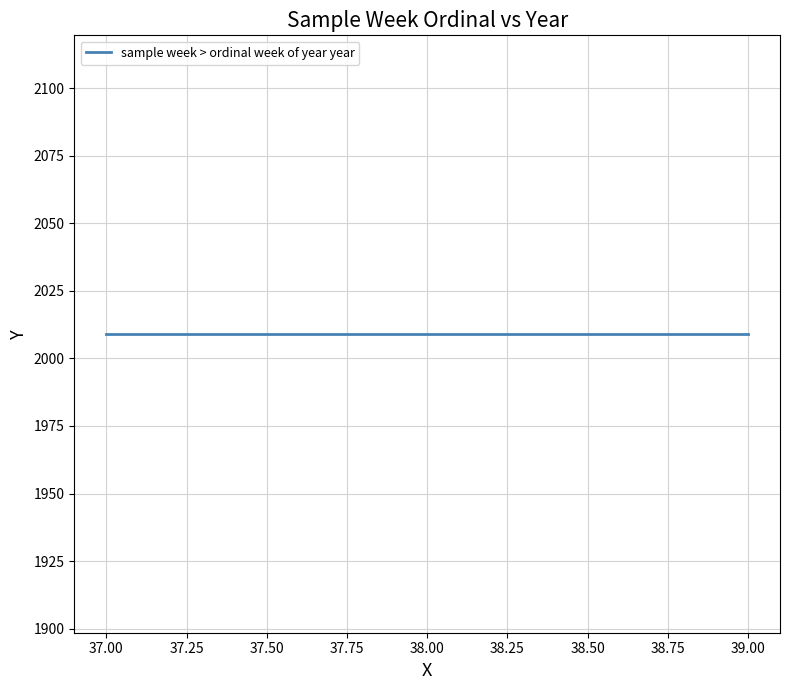

Rank the categories by value from lowest to highest.

37, 38, 39